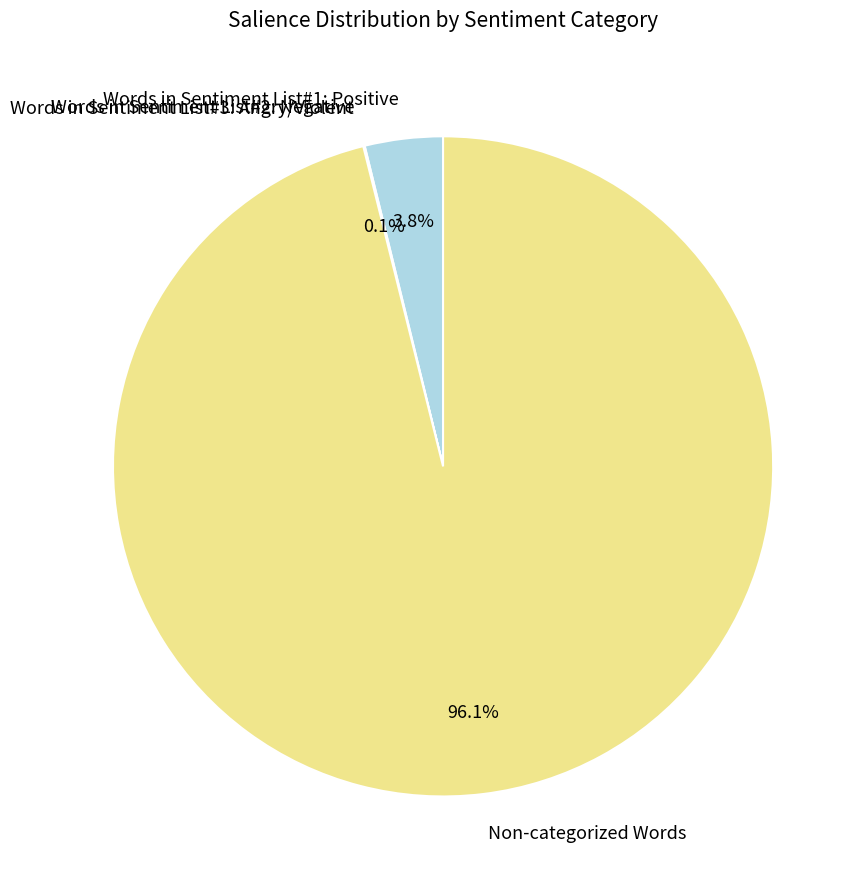

Is there a majority slice in this chart?

Yes